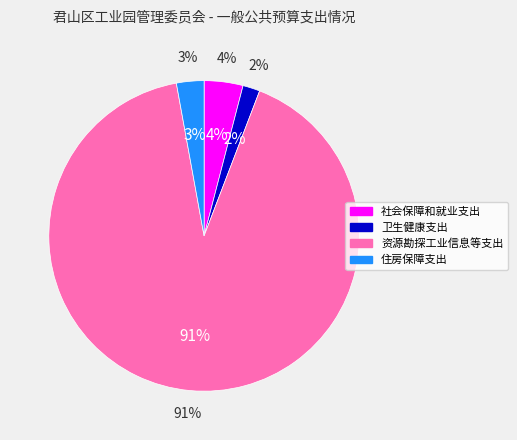

Which has a higher value, 社会保障和就业支出 or 住房保障支出?

社会保障和就业支出